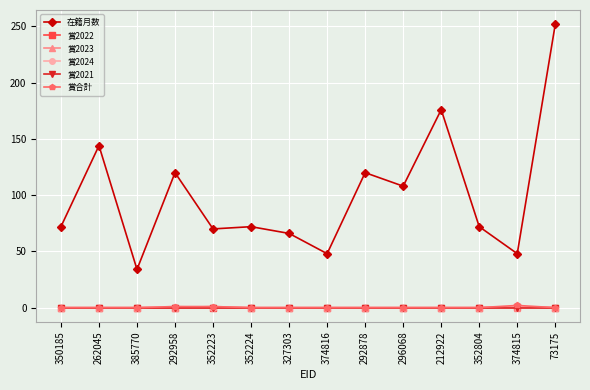

How many lines are shown in the chart?

6